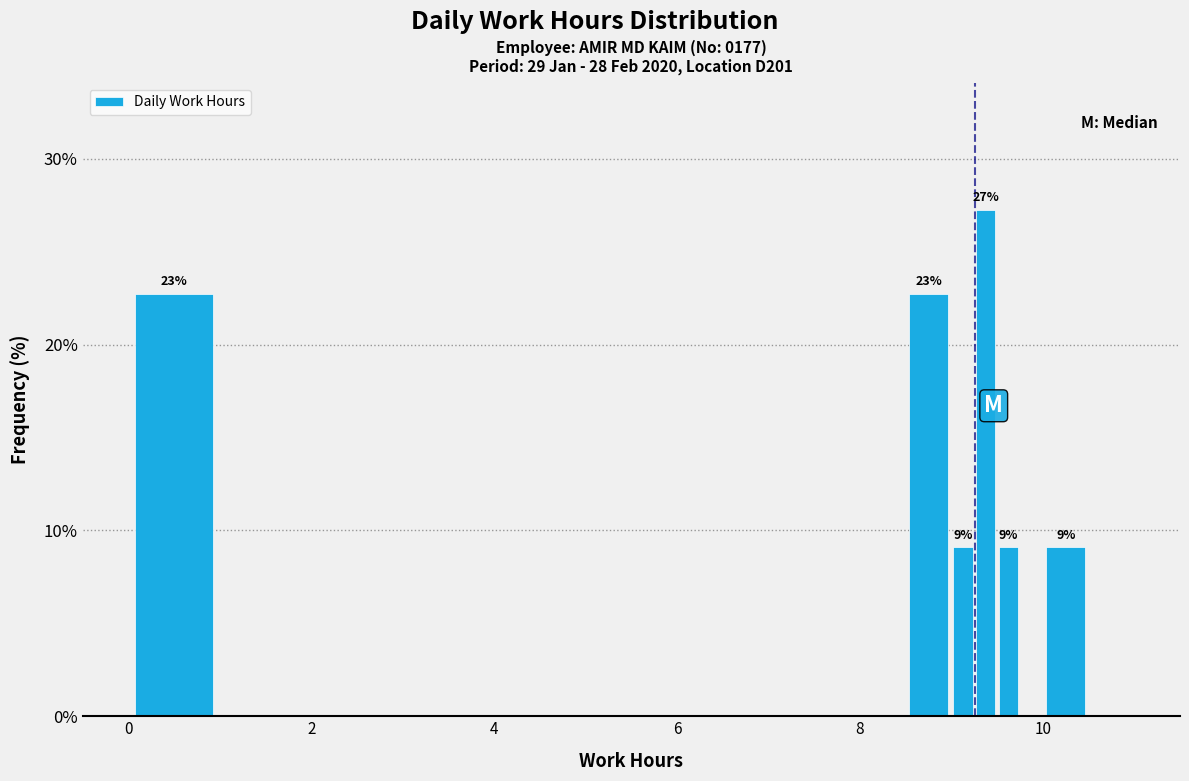

Around what value on the x-axis is the tallest bar? Give the approximate position of its centre, as read against the axis.

9.4